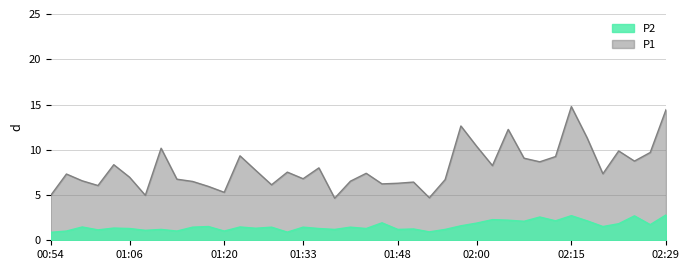

What is the spread (max minus min) of values at 01:55?

5.5